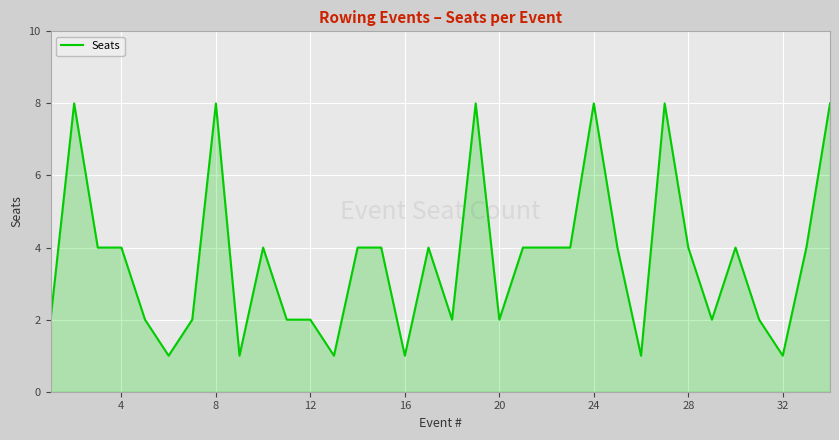

What is the maximum value shown in the chart?

8